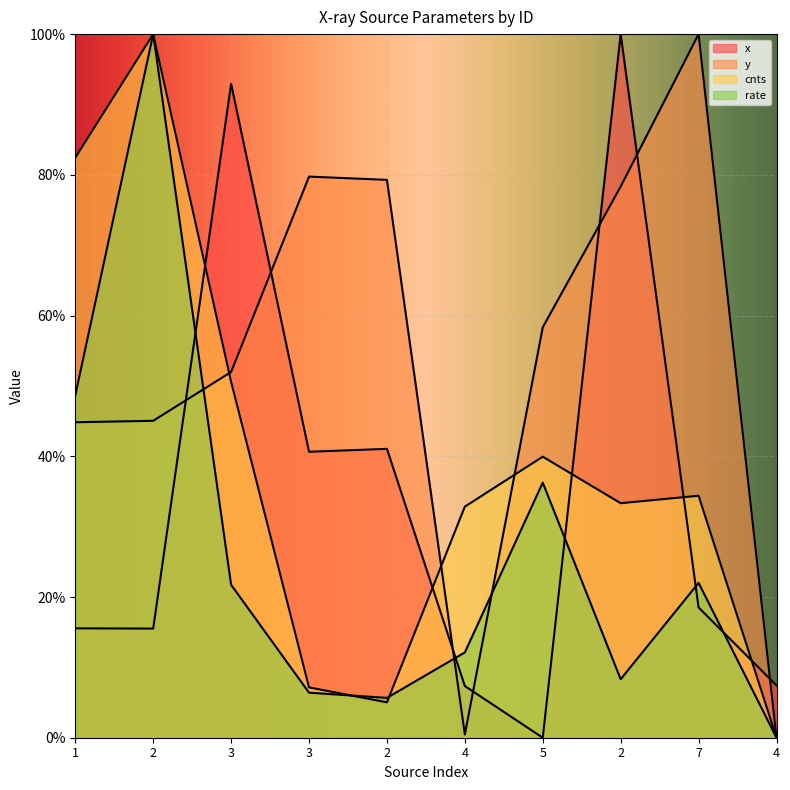

True or false: y has a value of 79.7 at 3.

True